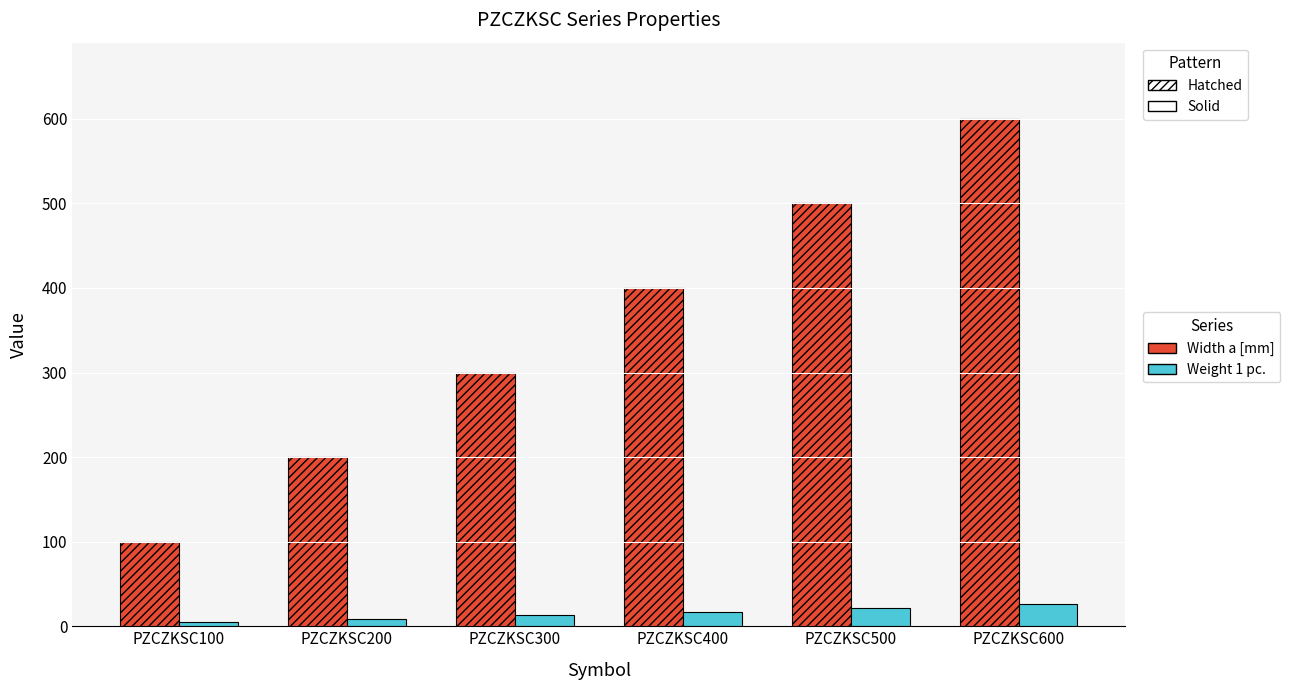

What is the difference between the Width a [mm] values at PZCZKSC200 and PZCZKSC500?

300.0